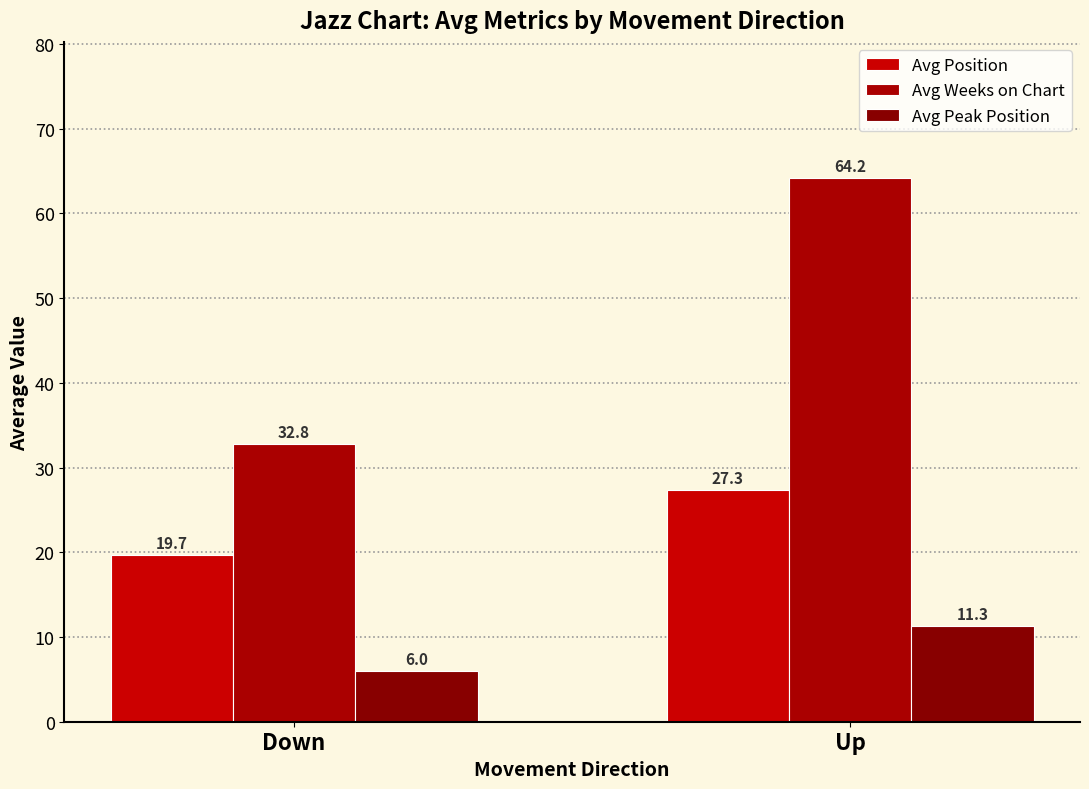

Between Up and Down, which is larger?

Up